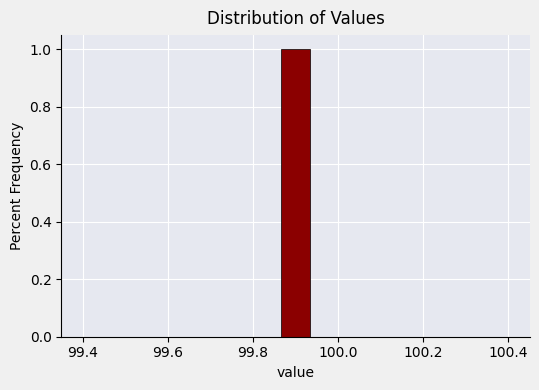

Around what value on the x-axis is the tallest bar? Give the approximate position of its centre, as read against the axis.

99.90